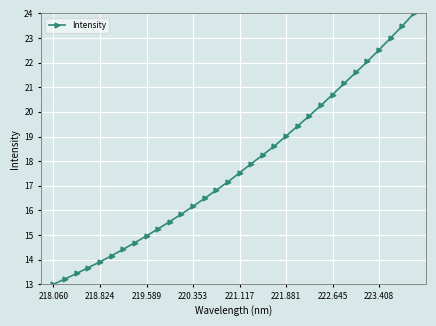

Does the chart have visible grid lines?

Yes